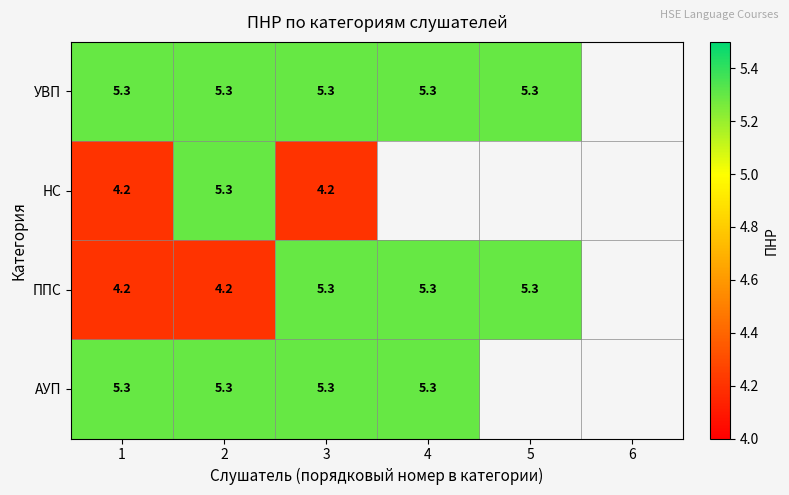

The value of ППС at 3 is 5.3. True or false?

True